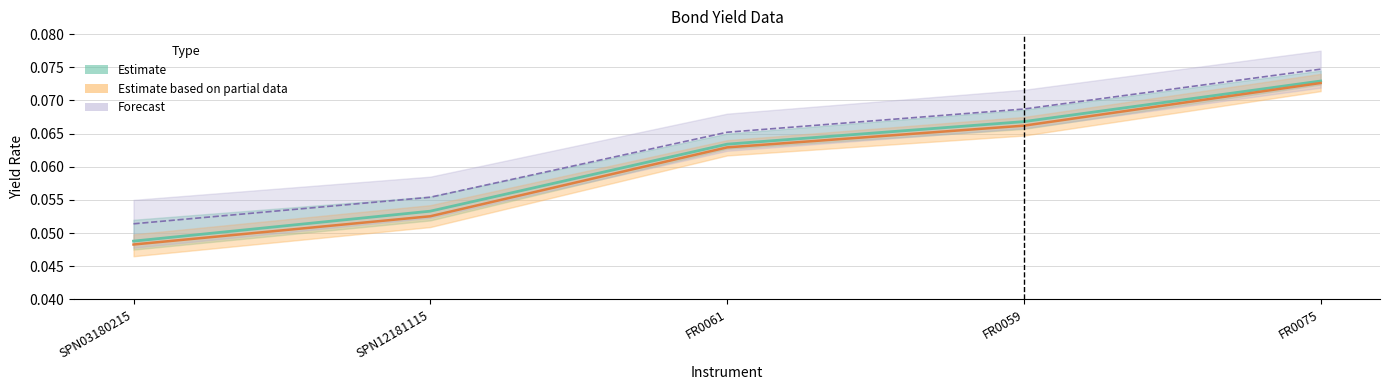

Rank the series by their maximum value, from lowest to highest.

Estimate partial (mid), Estimate (mid), Forecast (mid)